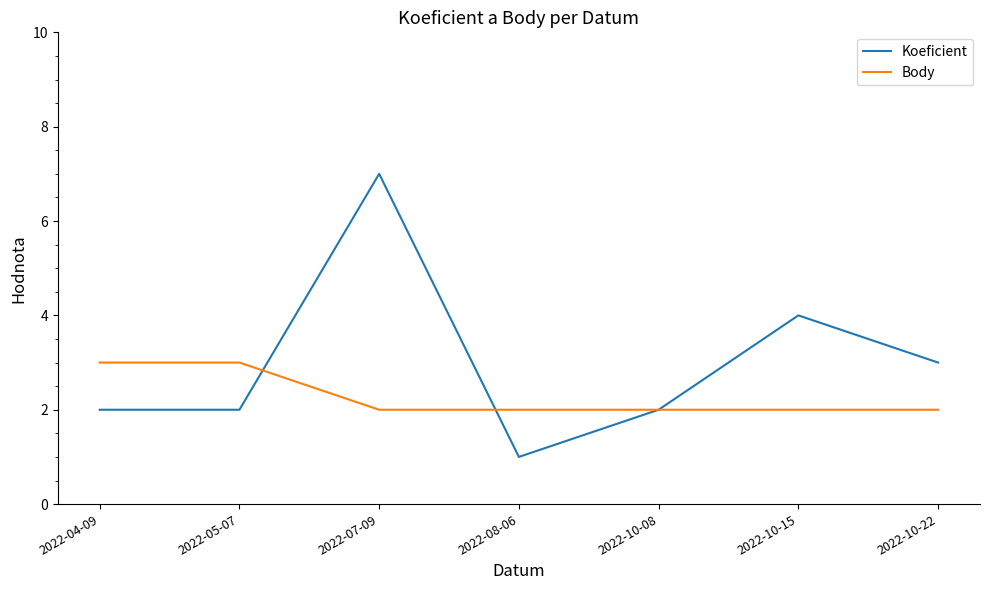

What position from the right is 2022-05-07?

6